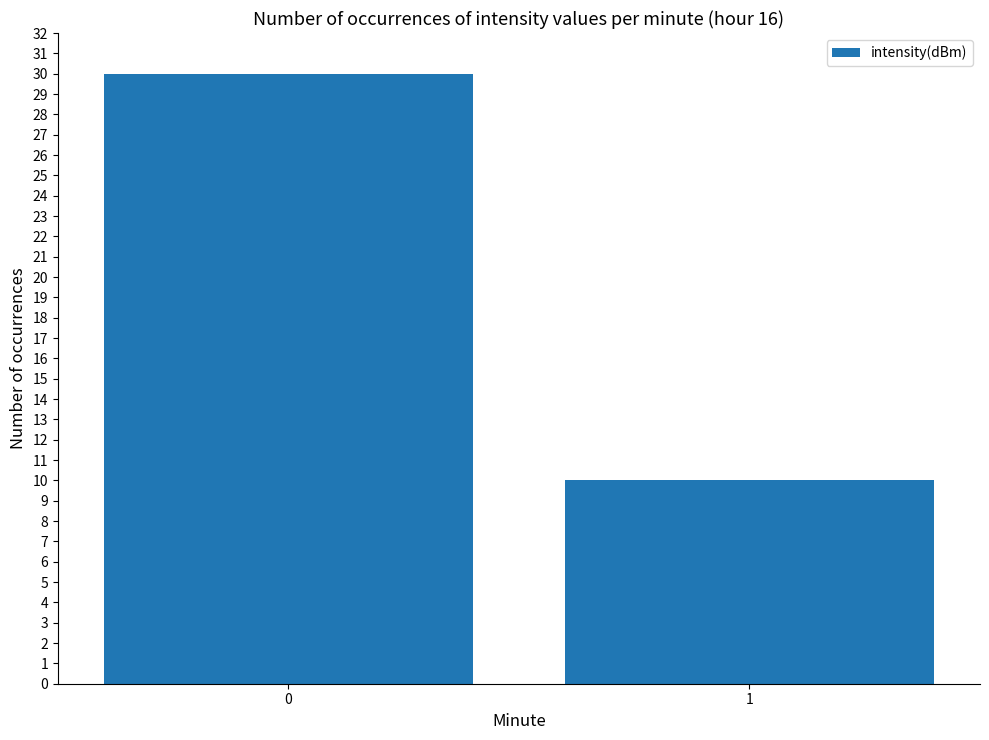

Which label corresponds to the smallest value in the chart?

1